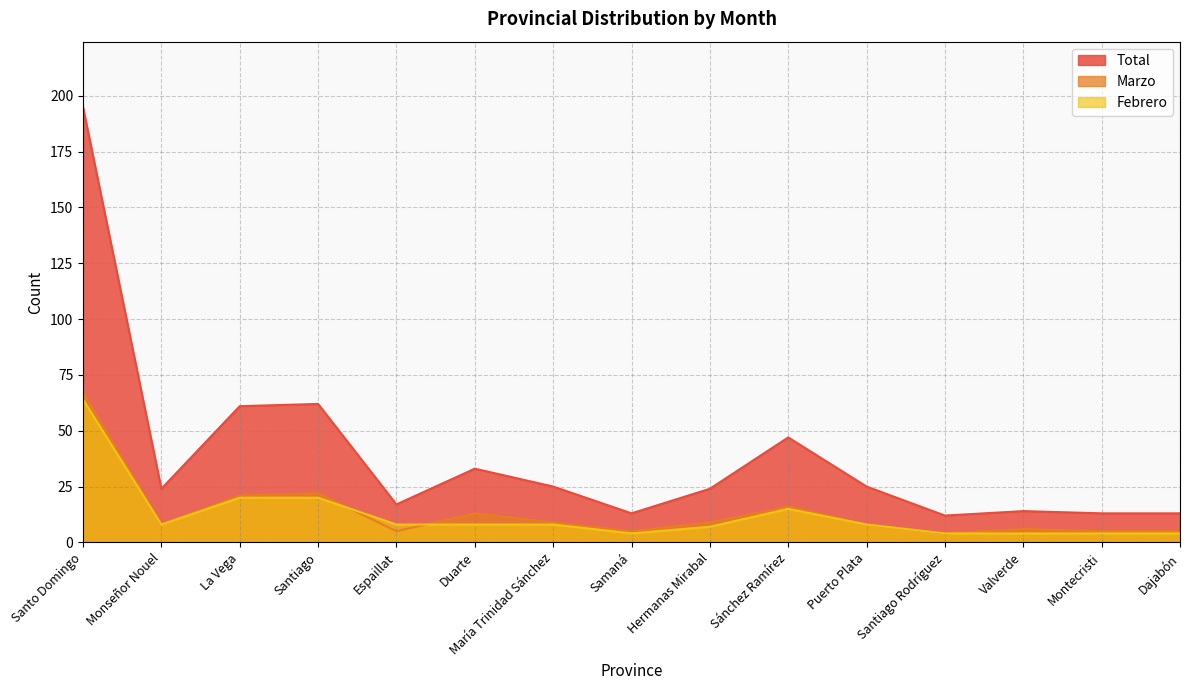

Is it true that Marzo equals 8 at Puerto Plata?

True